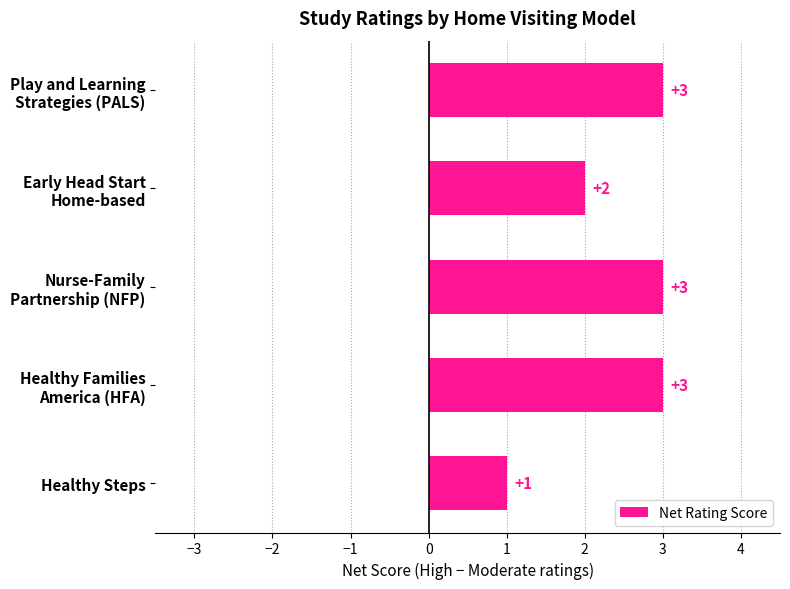

Reading top to bottom, what are all the values shown in this chart?

3	2	3	3	1